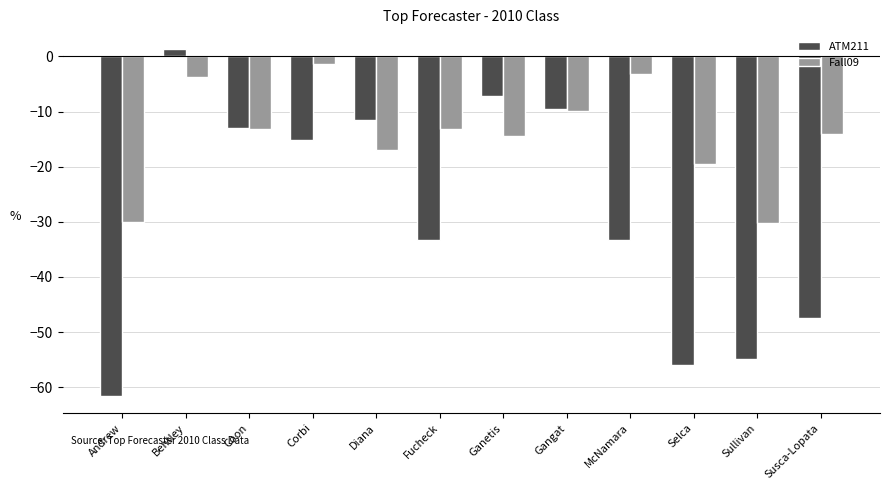

Is it true that Fall09 equals -9.9 at Gangat?

True